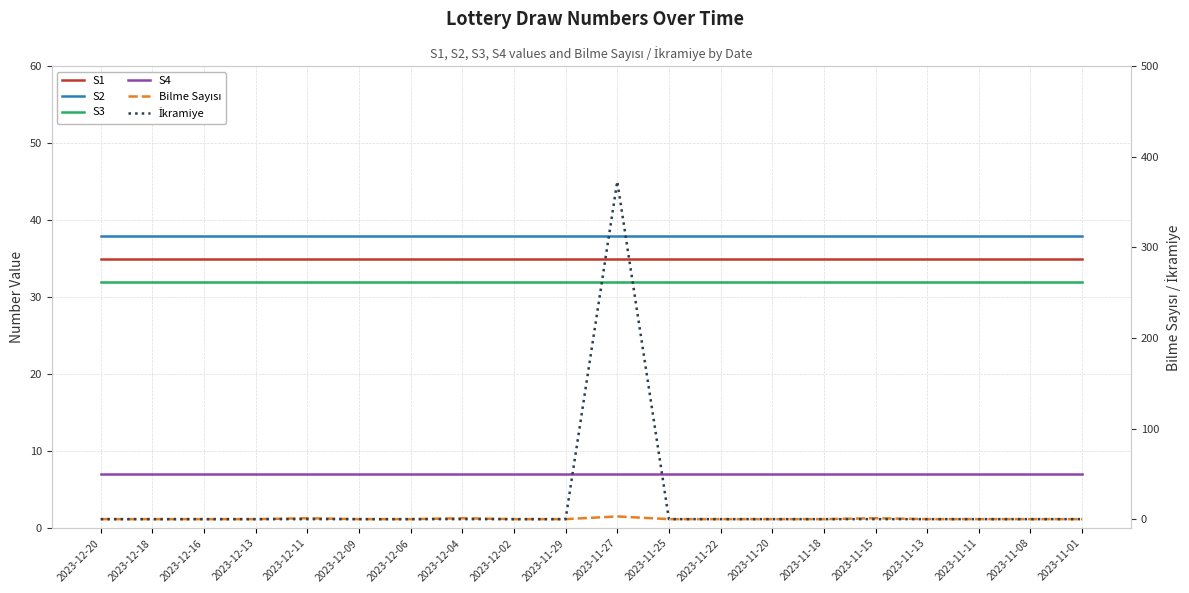

What are all the series names shown in the legend?

S1, S2, S3, S4, Bilme Sayısı, İkramiye